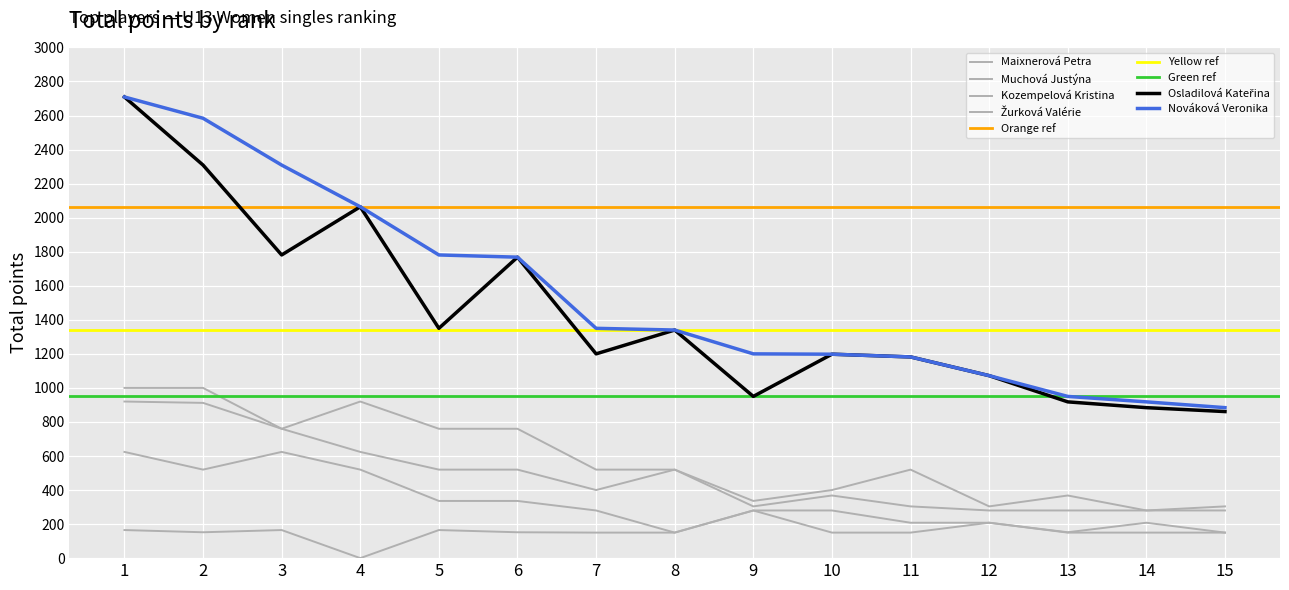

Reading left to right, what are all the values shown in this chart?

Nováková Veronika: 2709	2584	2309	2064	1781	1768	1350	1340	1200	1198	1182	1072	950	918	884
Maixnerová Petra: 1000	1000	760	920	760	760	520	520	336	400	520	304	368	280	304
Muchová Justýna: 920	912	760	624	520	520	400	520	304	368	304	280	280	280	280
Kozempelová Kristina: 624	520	624	520	336	336	280	150	280	280	208	208	152	208	150
Žurková Valérie: 165	152	165	0	165	152	150	150	280	150	150	208	150	150	150
Osladilová Kateřina: 2709	2309	1781	2064	1350	1768	1200	1340	950	1198	1182	1072	918	884	861